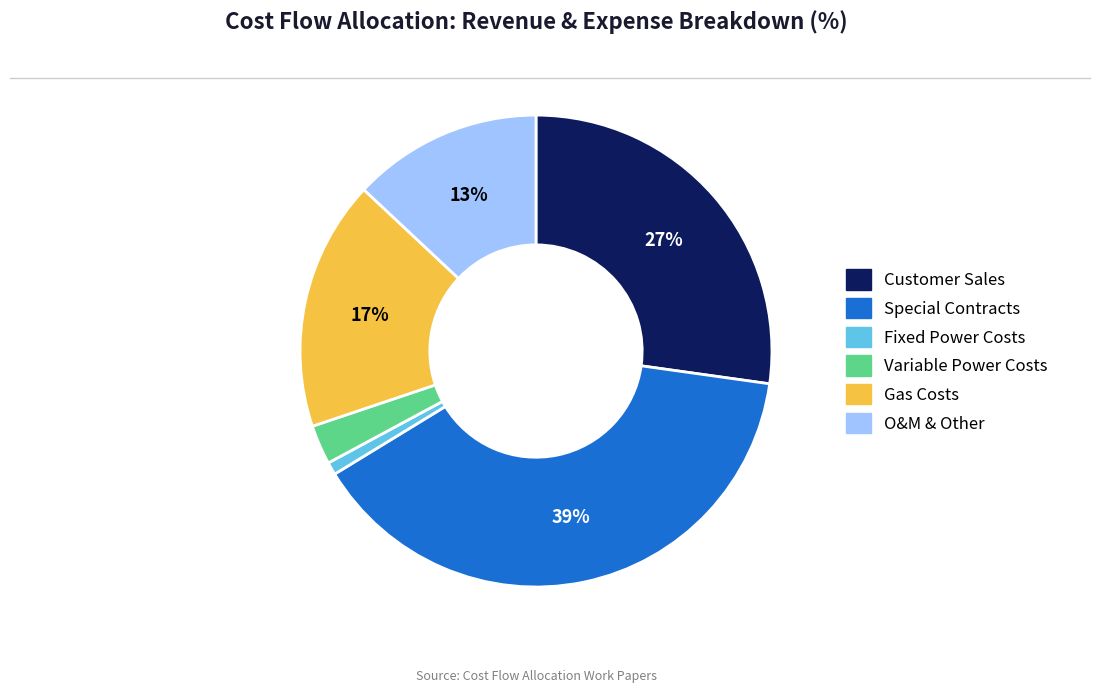

Which category has the smallest portion of the pie?

Fixed Power Costs